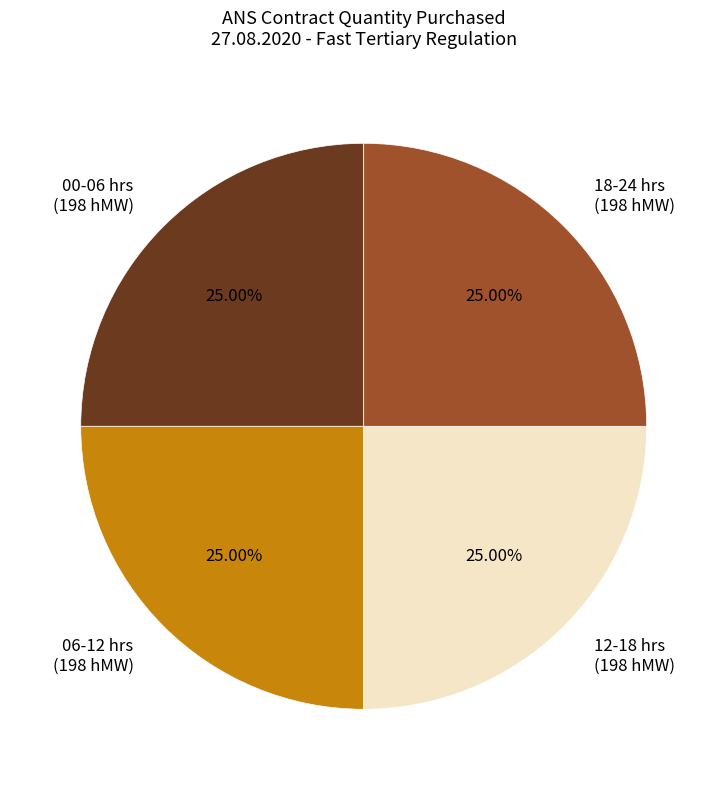

What is the ratio of the value at 06-12 hrs (198 hMW) to the value at 18-24 hrs (198 hMW)?

1.0